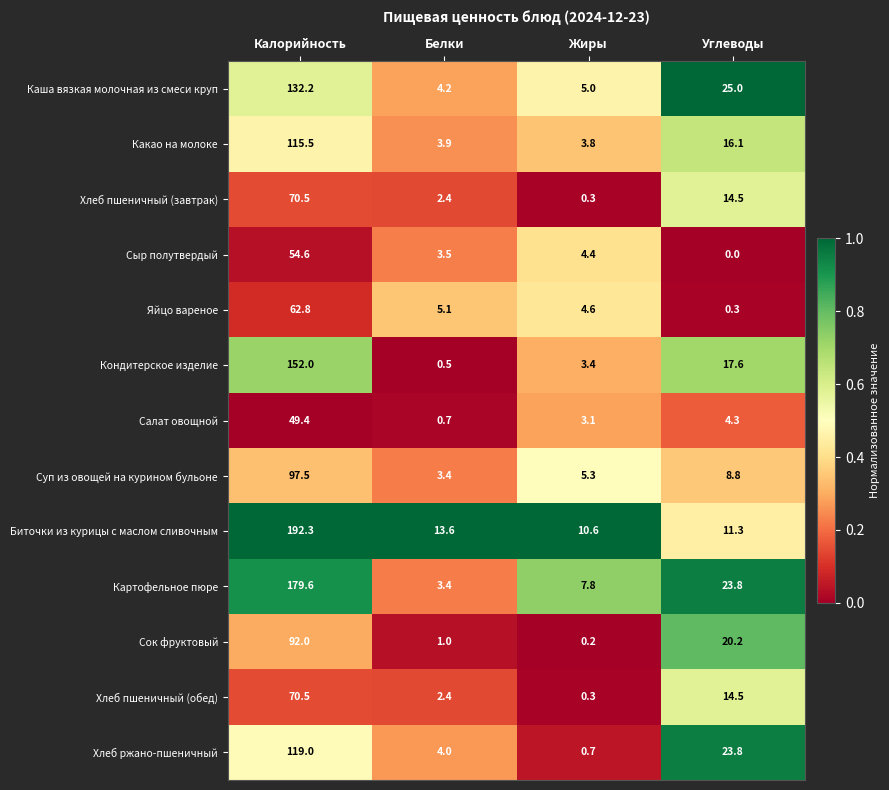

Which series has the largest total across all categories?

Биточки из курицы с маслом сливочным